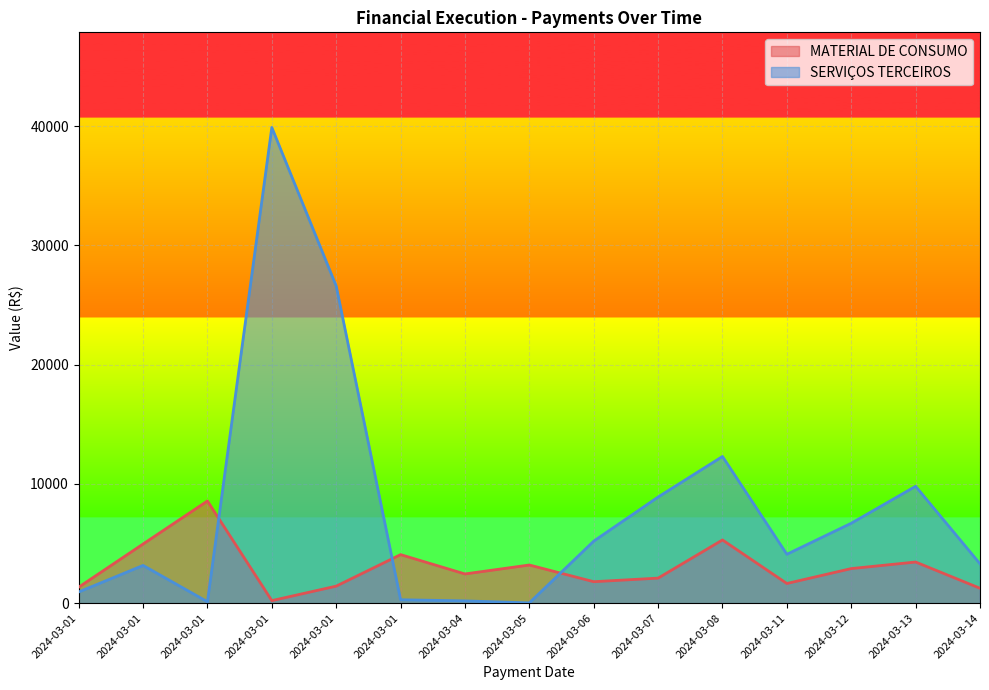

What are all the series names shown in the legend?

MATERIAL DE CONSUMO, SERVIÇOS TERCEIROS